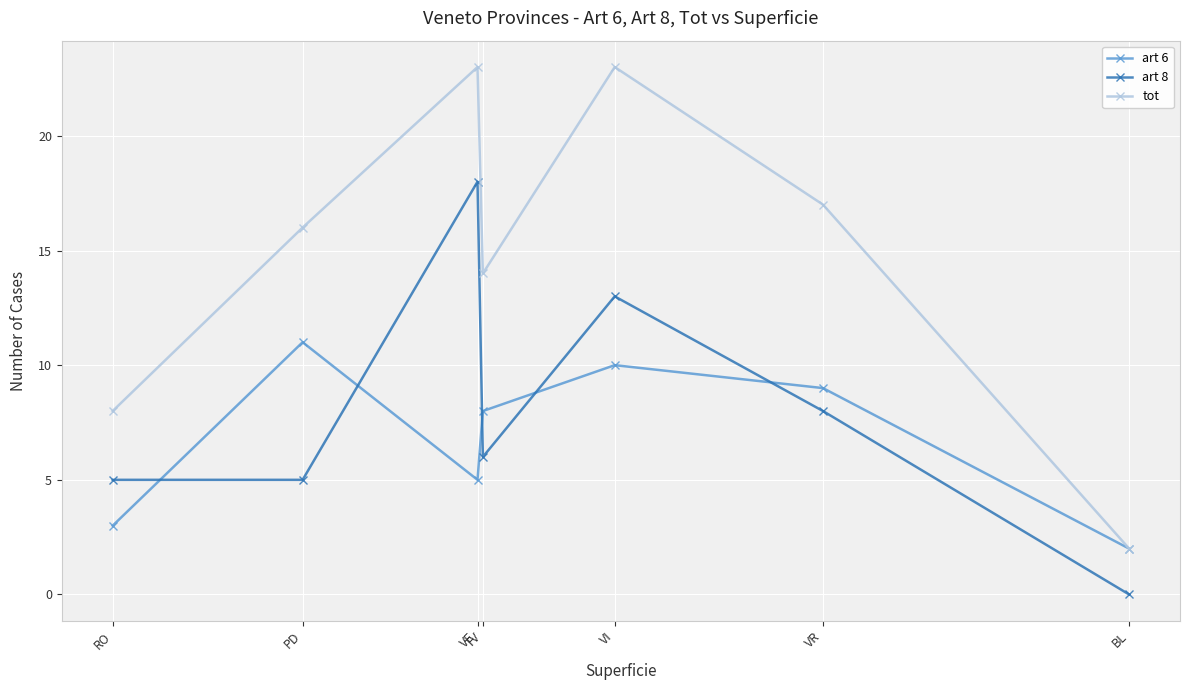

Which series has the largest total across all categories?

tot